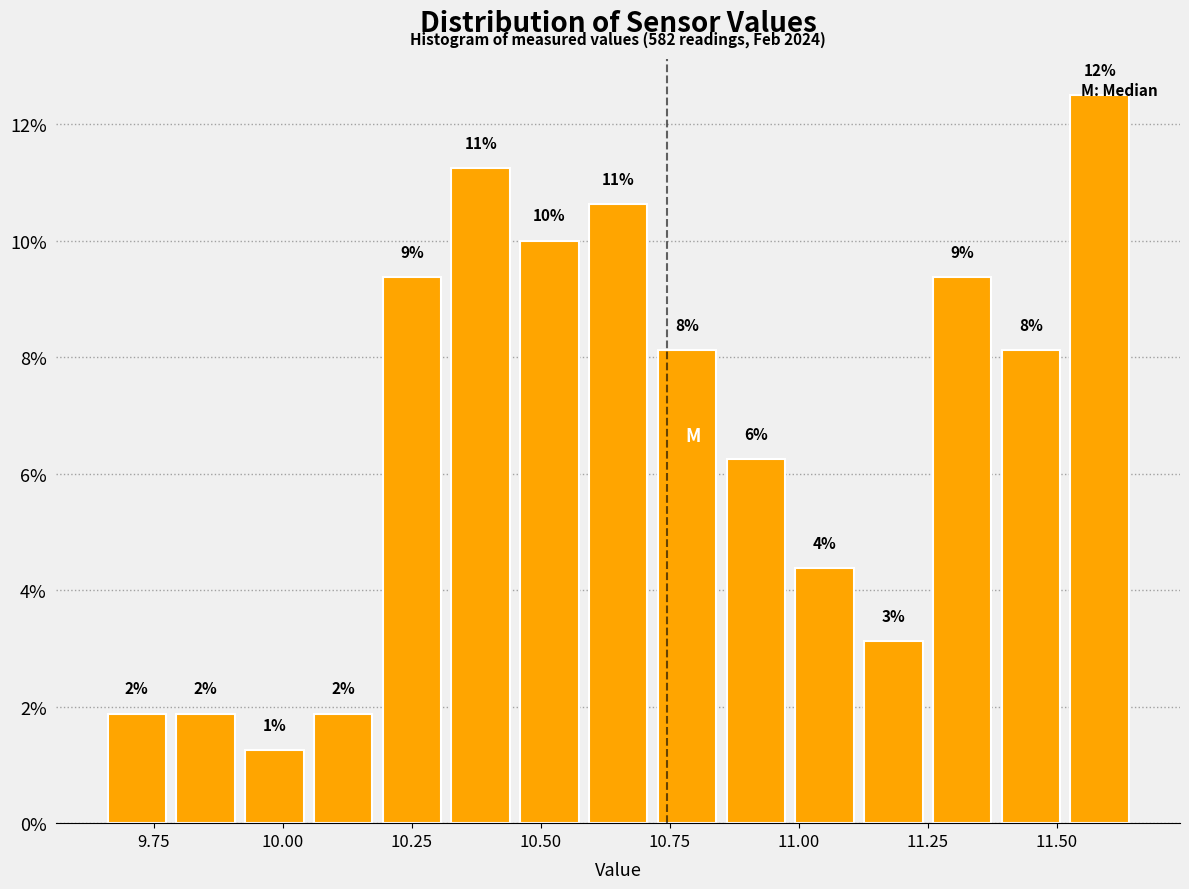

Around what value on the x-axis is the tallest bar? Give the approximate position of its centre, as read against the axis.

11.60